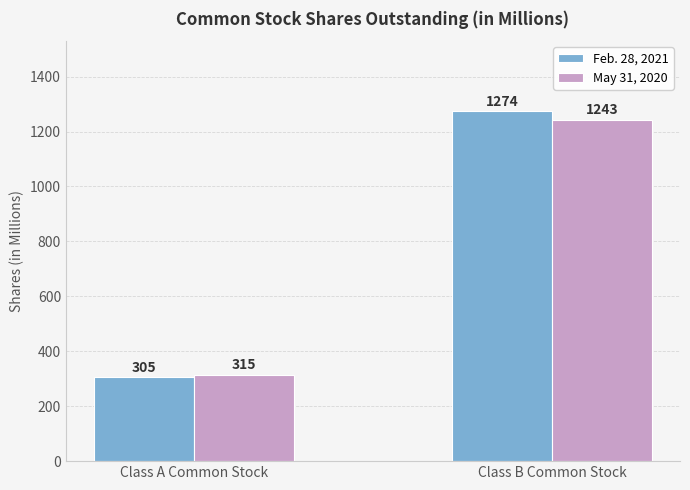

Is it true that Feb. 28, 2021 equals 75 at Class A Common Stock?

False